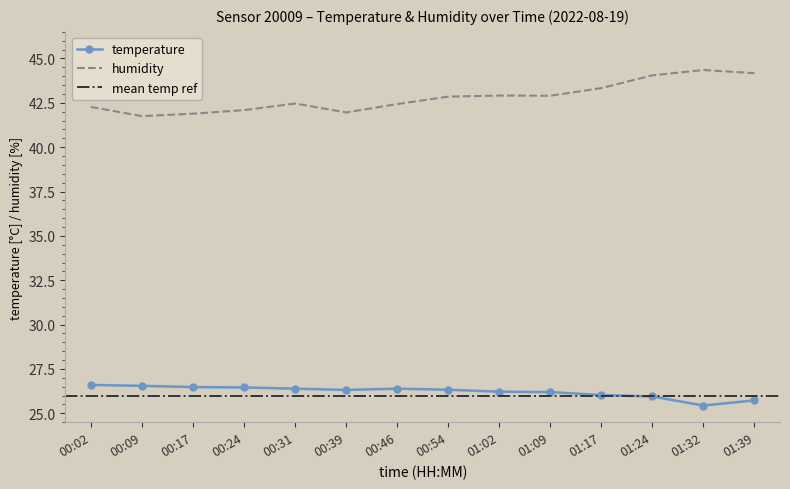

Reading left to right, extract all data points from this chart.

temperature: 26.6	26.6	26.5	26.5	26.4	26.3	26.4	26.3	26.2	26.2	26.0	25.9	25.4	25.7
humidity: 42.3	41.8	41.9	42.1	42.5	42.0	42.4	42.9	42.9	42.9	43.3	44.0	44.4	44.2